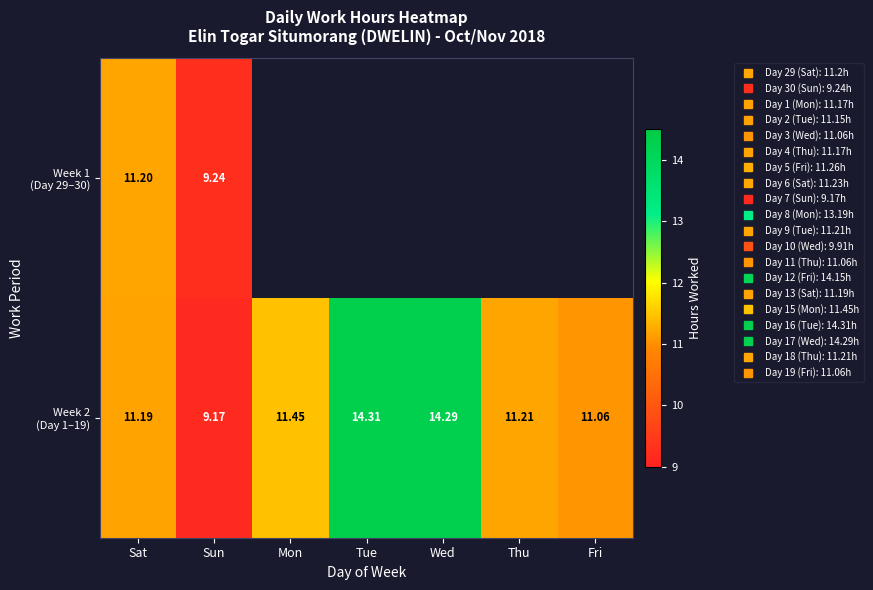

How many values in Week 1 (Day 29–30) are above zero?

2